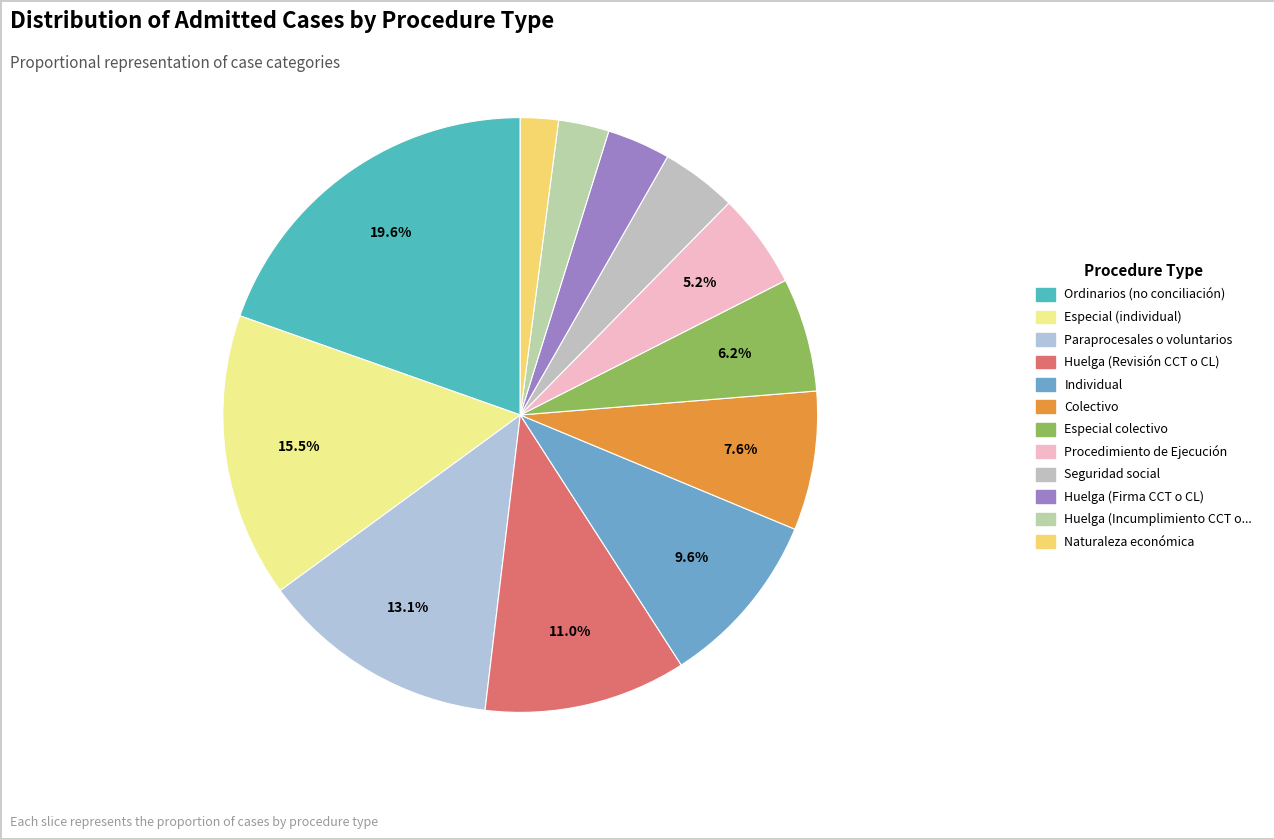

Which slice is the largest?

Ordinarios (no conciliación)